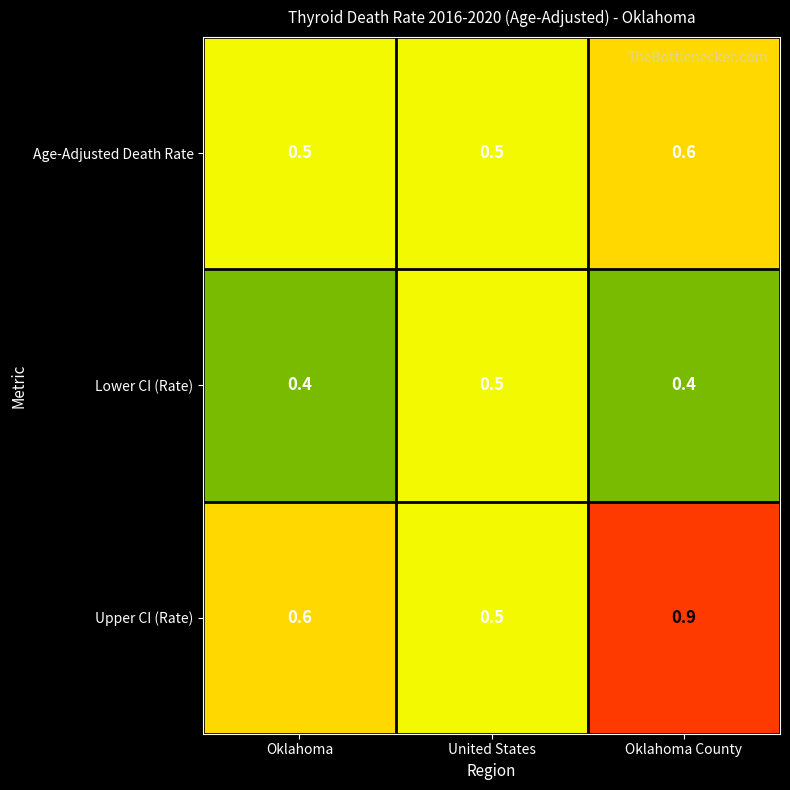

What is the sum of the Age-Adjusted Death Rate values at Oklahoma County and Oklahoma?

1.1